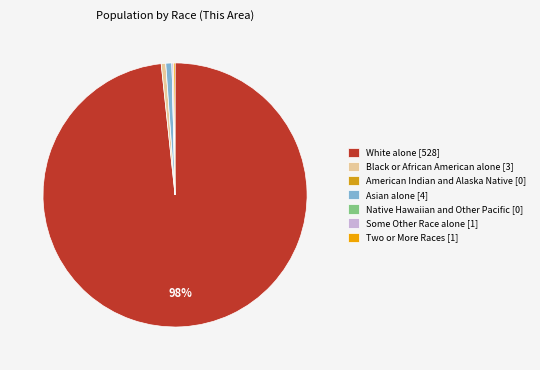

To the nearest percent, what is the combined percentage of American Indian and Alaska Native and Black or African American alone?

1%